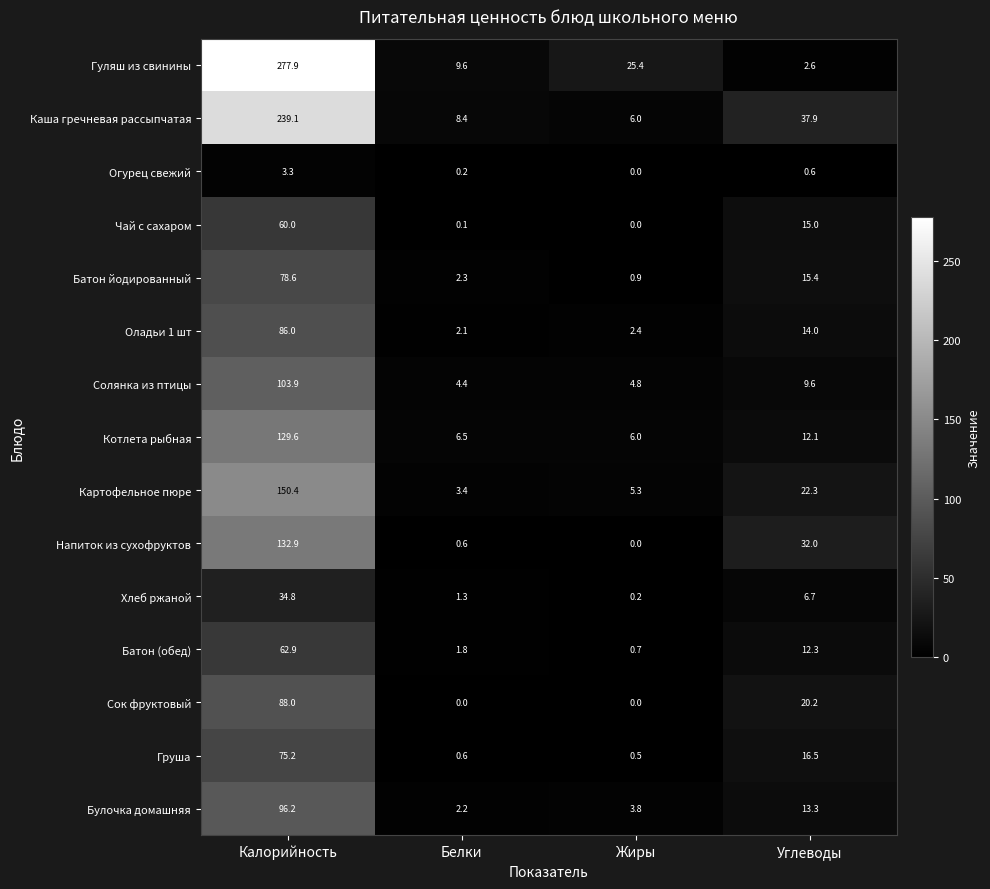

Rank the series by their maximum value, from lowest to highest.

Огурец свежий, Хлеб ржаной, Чай с сахаром, Батон (обед), Груша, Батон йодированный, Оладьи 1 шт, Сок фруктовый, Булочка домашняя, Солянка из птицы, Котлета рыбная, Напиток из сухофруктов, Картофельное пюре, Каша гречневая рассыпчатая, Гуляш из свинины